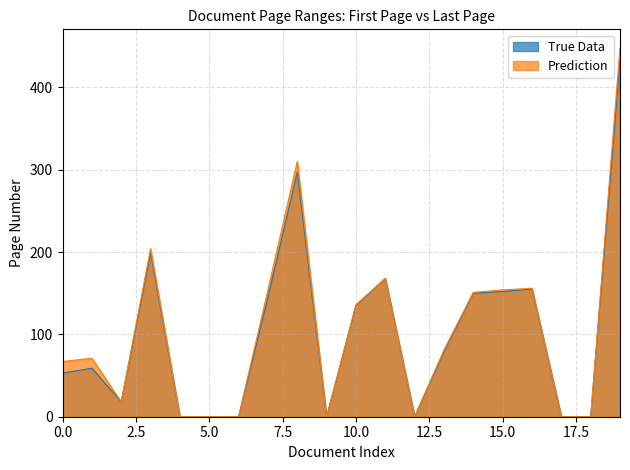

What is the maximum value for True Data?

433